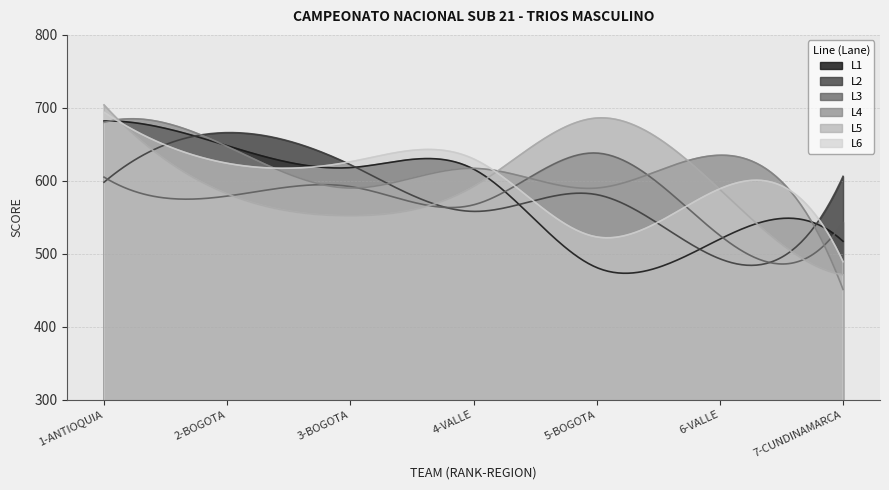

Where is the first local minimum for L2?

4-VALLE